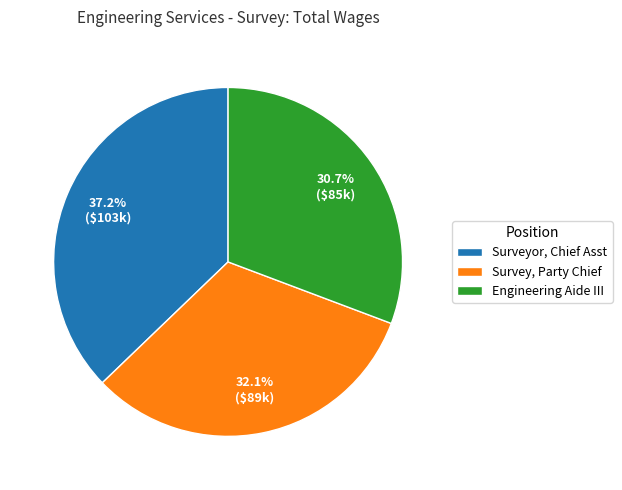

To the nearest percent, what portion does Engineering Aide III represent?

31%